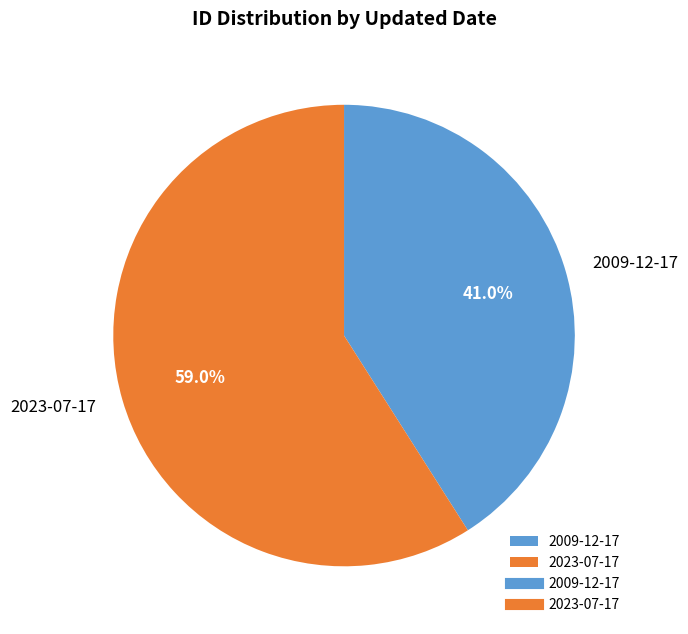

Is it true that 2023-07-17 is 59% of the pie?

True